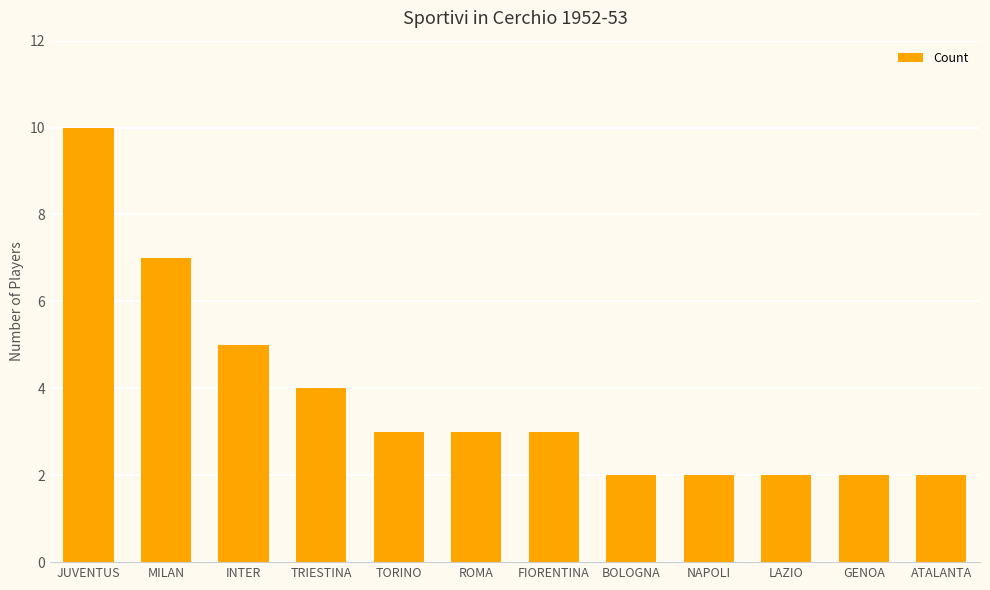

What position from the left is MILAN?

2